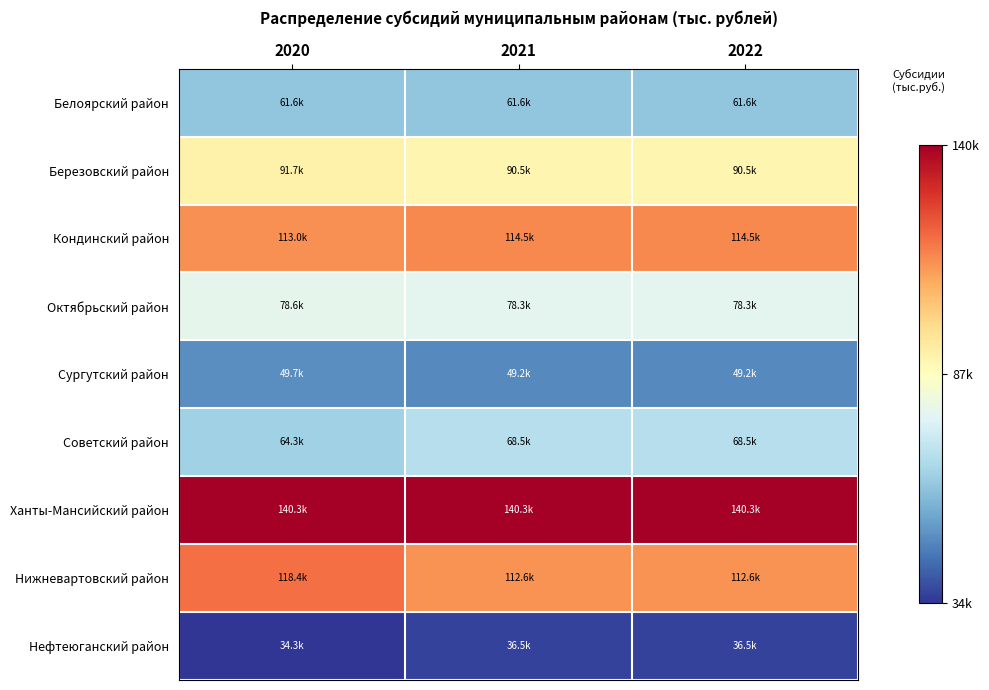

How many categories are shown in the chart?

3